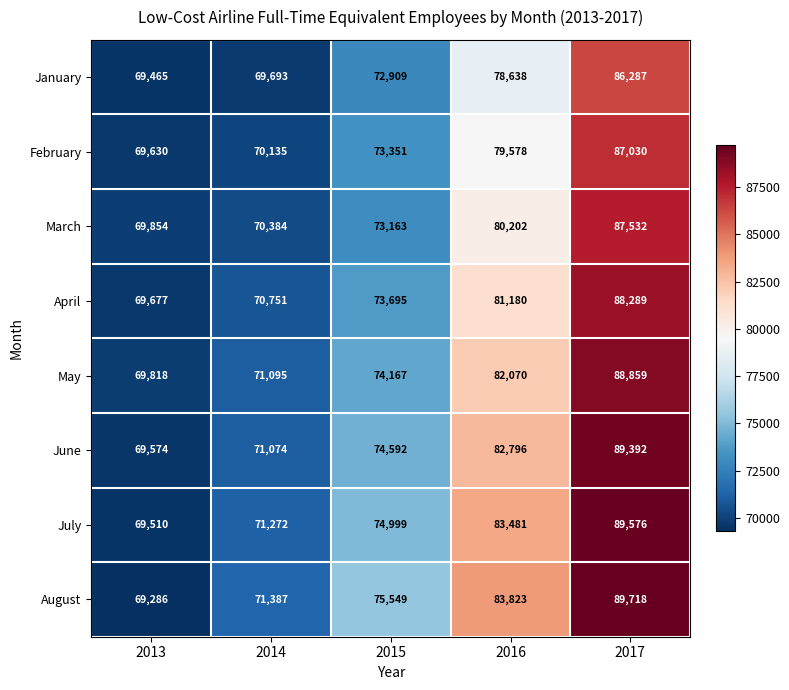

Which series has the largest range (max minus min)?

August